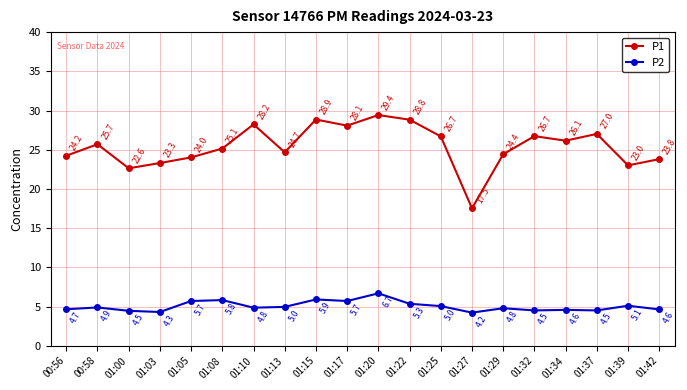

List the series in order of their overall mean, lowest first.

P2, P1